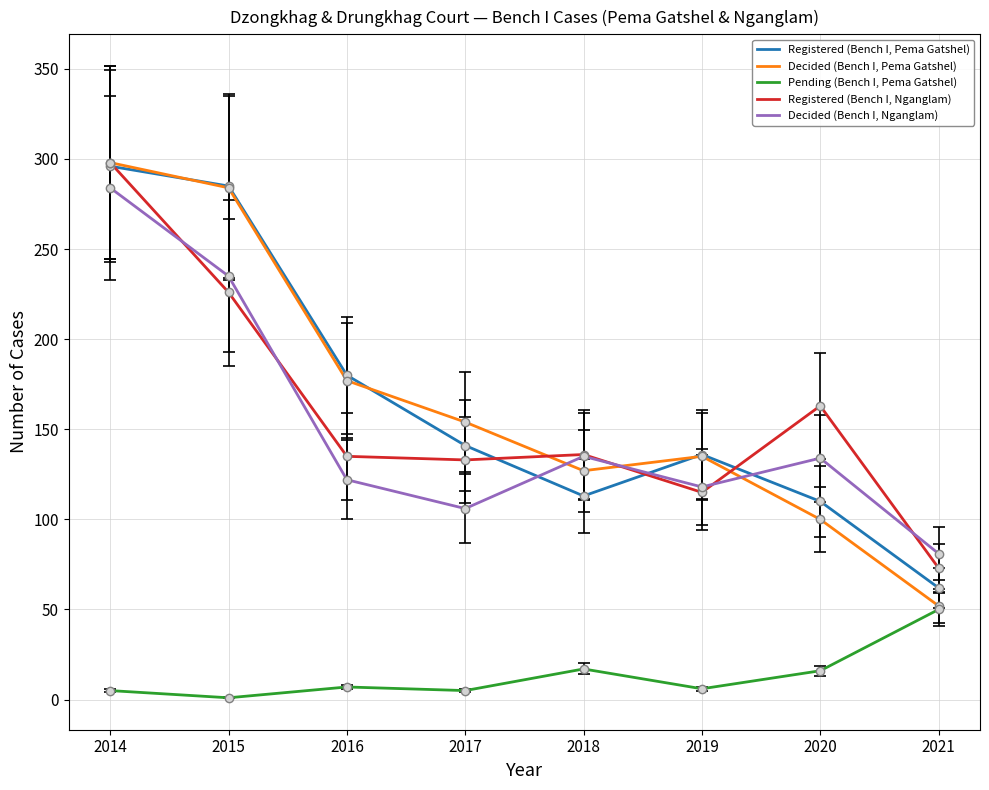

What is the difference between the maximum and minimum values in the Decided (Bench I, Nganglam) series?

203